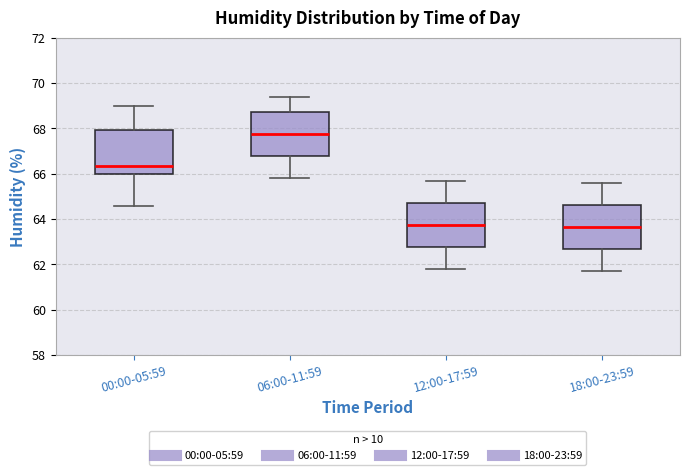

Where is the upper edge of the box for 12:00-17:59 on the y-axis? The values are not printed on the chart, so give them approximately, as read against the axis.

64.8